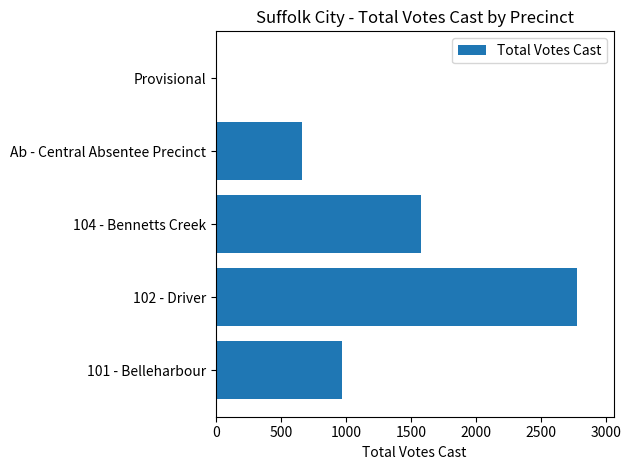

Are the bars horizontal?

Yes